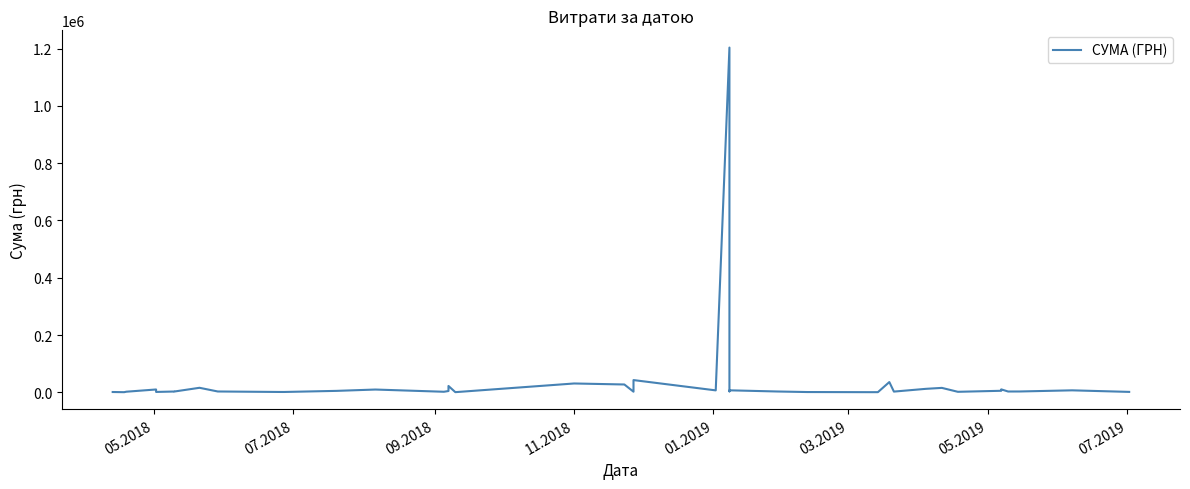

Reading right to left, what are all the values shown in this chart?

1560.0	7000.0	2999.0	2912.0	10350.0	5436.0	1864.8	15563.2	12238.6	2611.0	35900.0	647.0	585.0	1051.9	2952.8	7056.0	3384.0	1203738.9	6863.2	42800.0	2273.0	27432.3	30937.5	660.0	22245.3	4604.7	2036.5	9800.0	5122.0	1280.4	1320.0	2998.5	15890.0	2852.0	2890.0	1404.3	10000.0	2222.7	564.0	1162.7